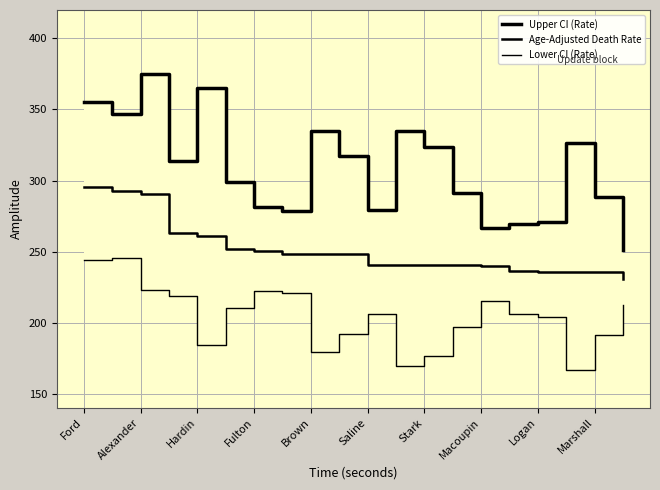

Between Saline and Fulton, which is larger?

Fulton